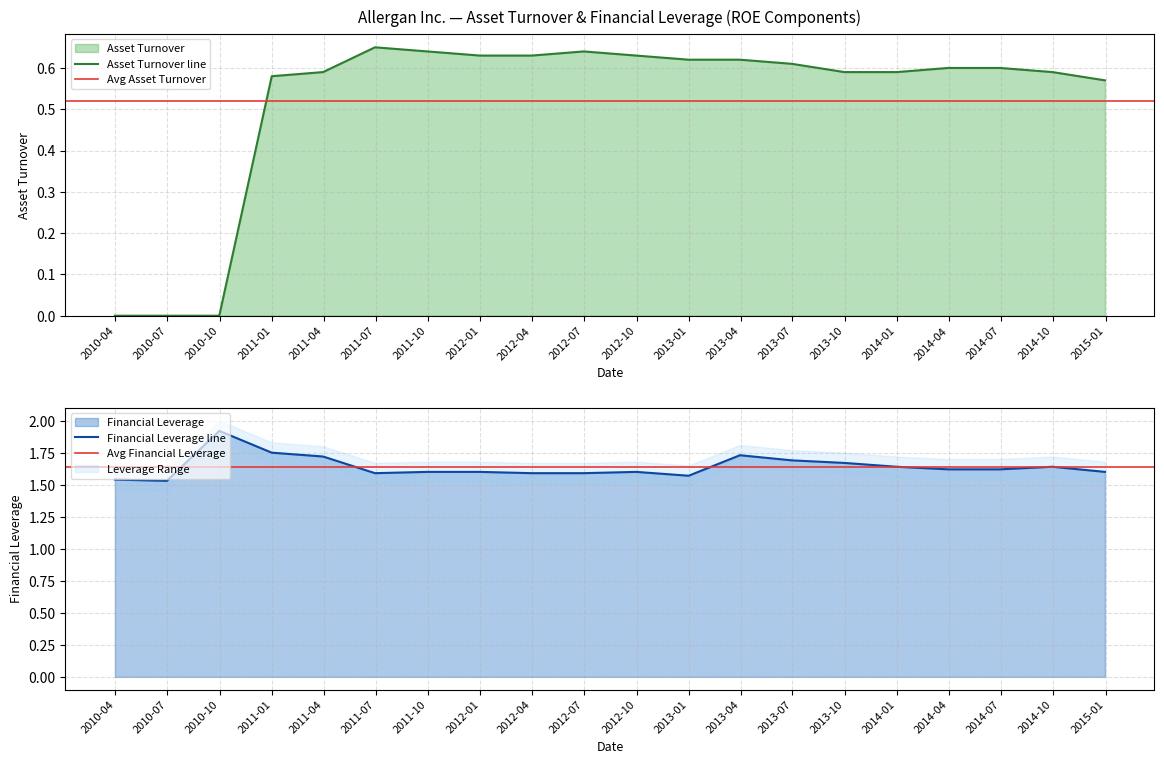

List the series in order of their overall mean, highest first.

Financial Leverage, Asset Turnover